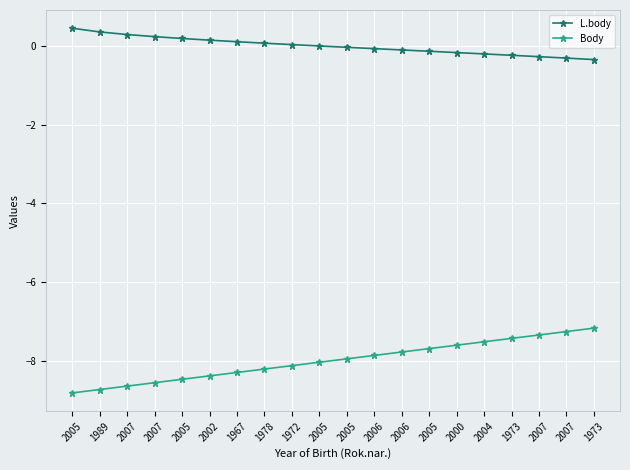

The Body series shows -12.4 at 1978. True or false?

False